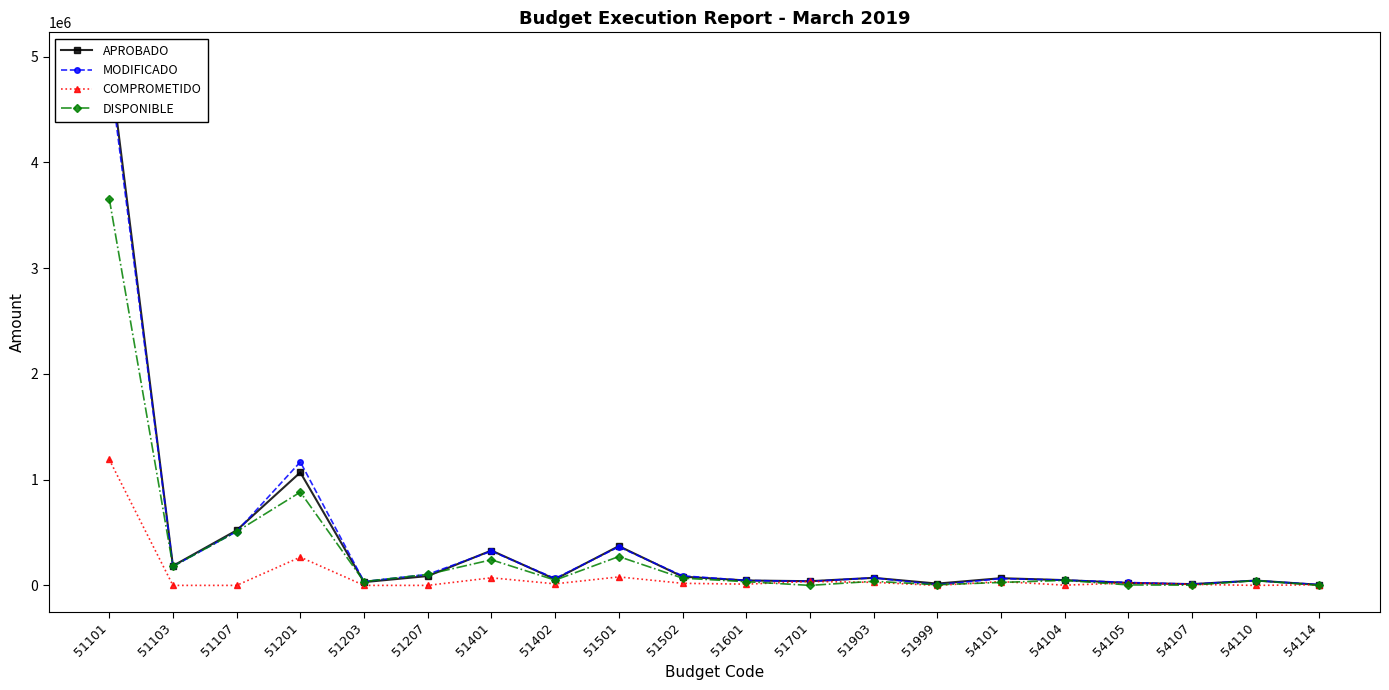

True or false: COMPROMETIDO has more than 2 points higher than both neighbors.

True